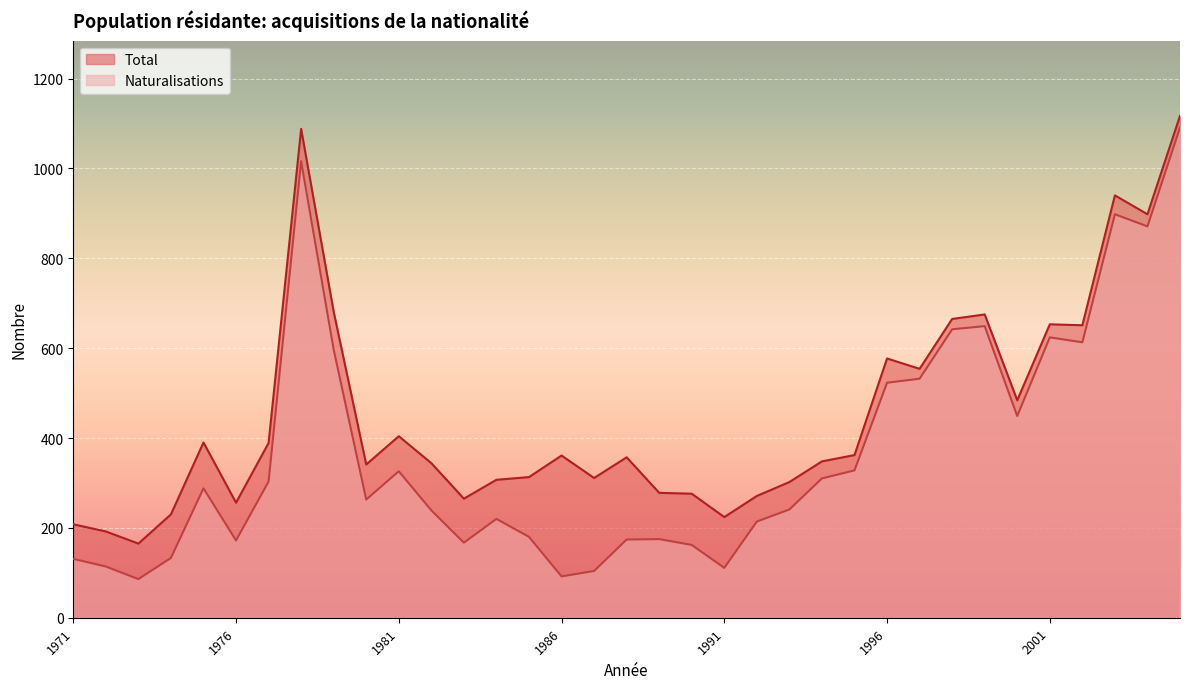

At which label does Naturalisations reach its minimum?

1973